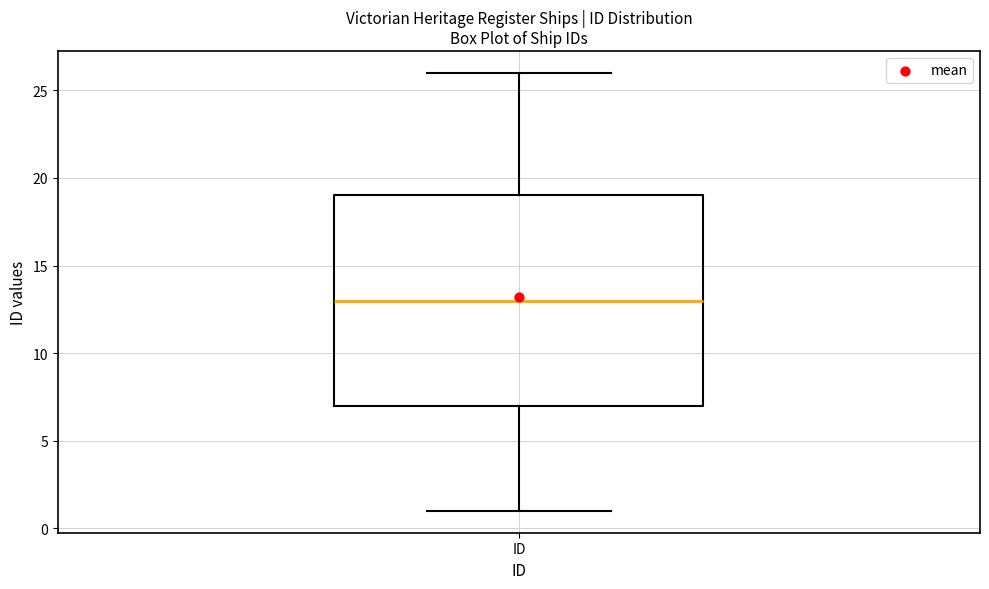

Where does the median line of the box for ID sit on the y-axis? The values are not printed on the chart, so give them approximately, as read against the axis.

13